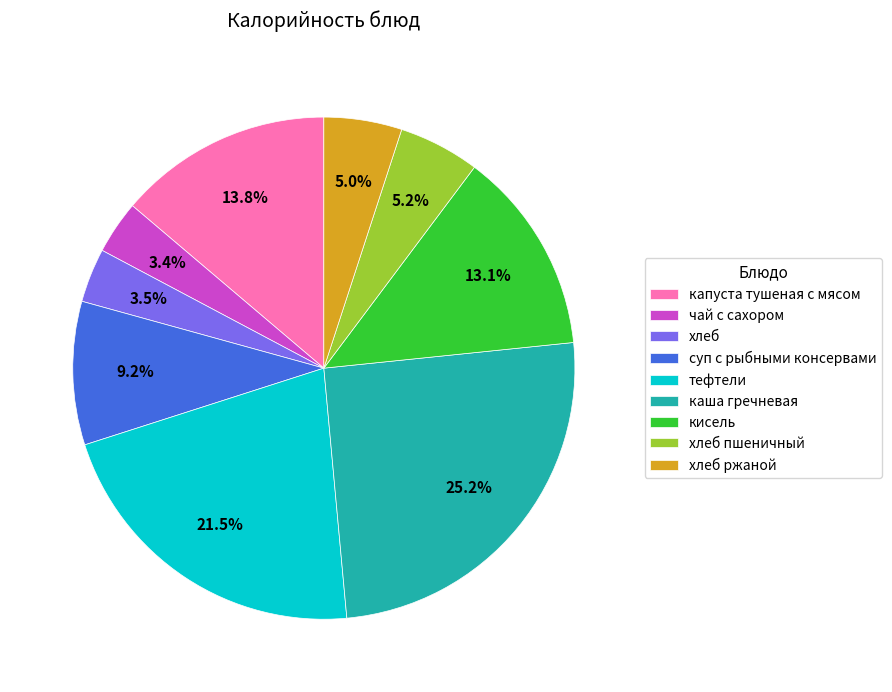

Is it true that тефтели is 7% of the pie?

False